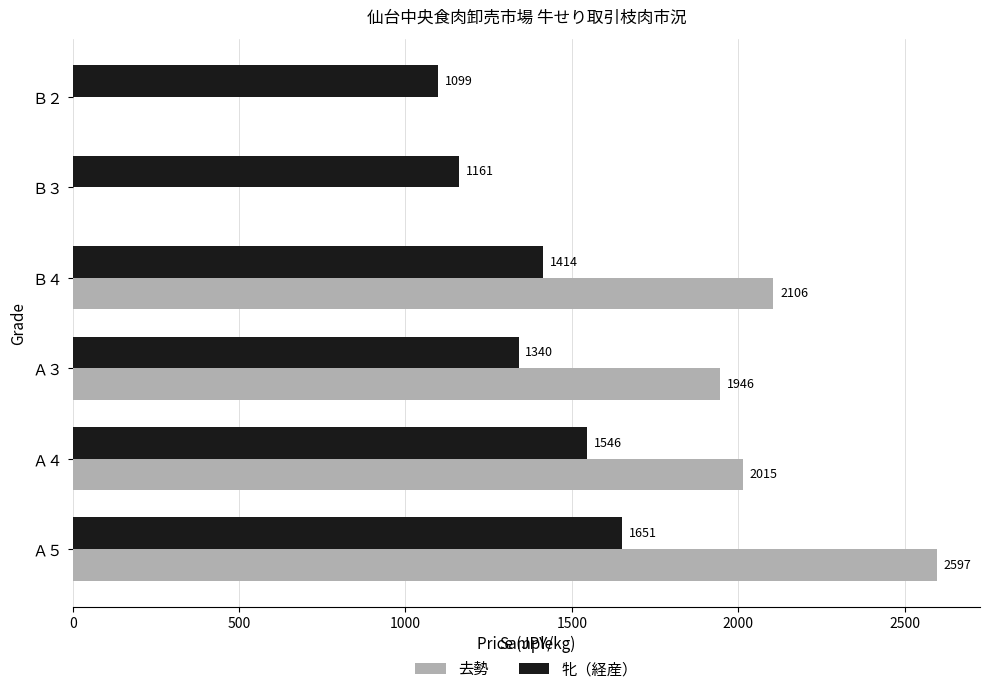

True or false: 牝（経産） has a value of 609 at Ｂ３.

False